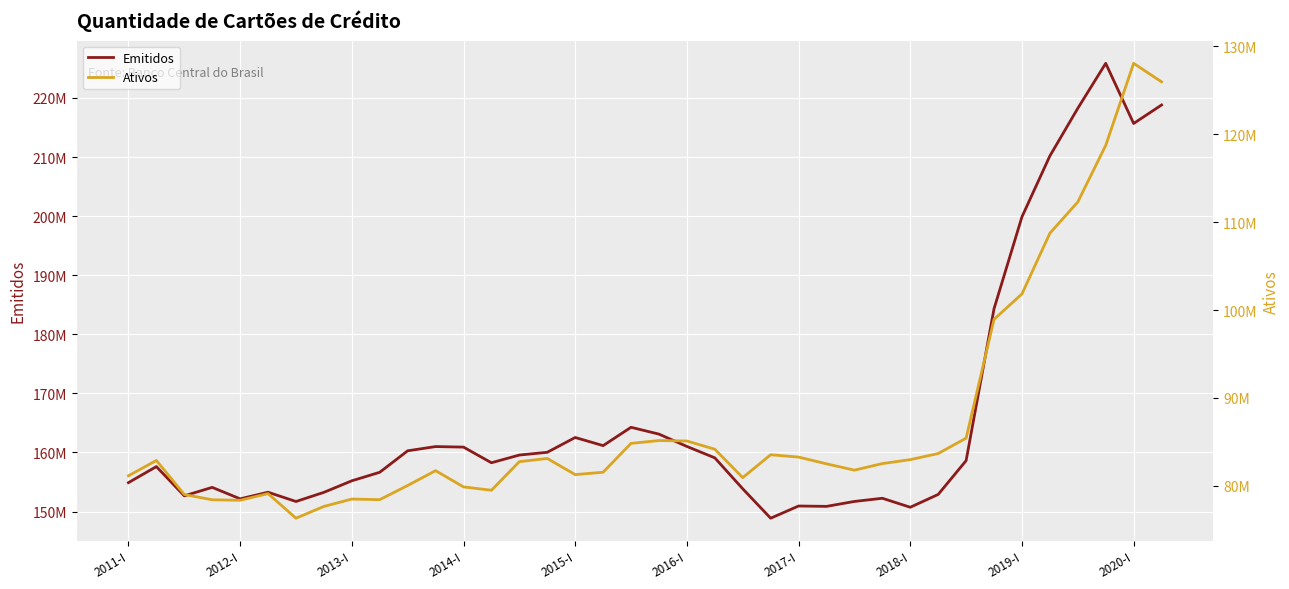

At how many categories does at least one series exceed 152723695?

29